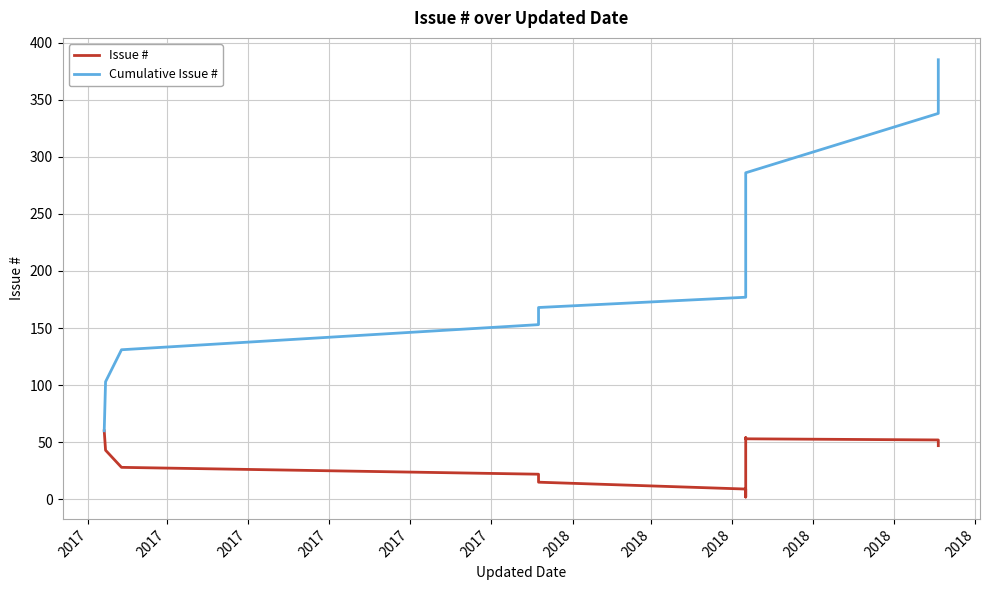

At which category does Issue # reach its first local peak?

2018